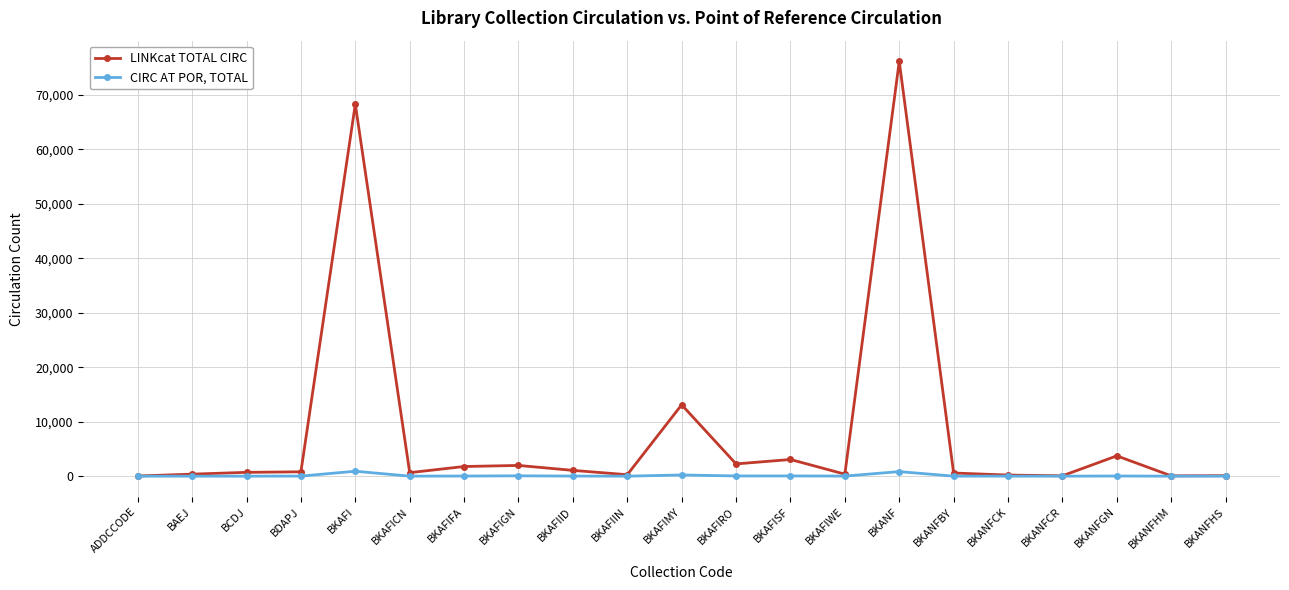

What is the sum of the CIRC AT POR, TOTAL values at BKANFHM and BKANFBY?

10